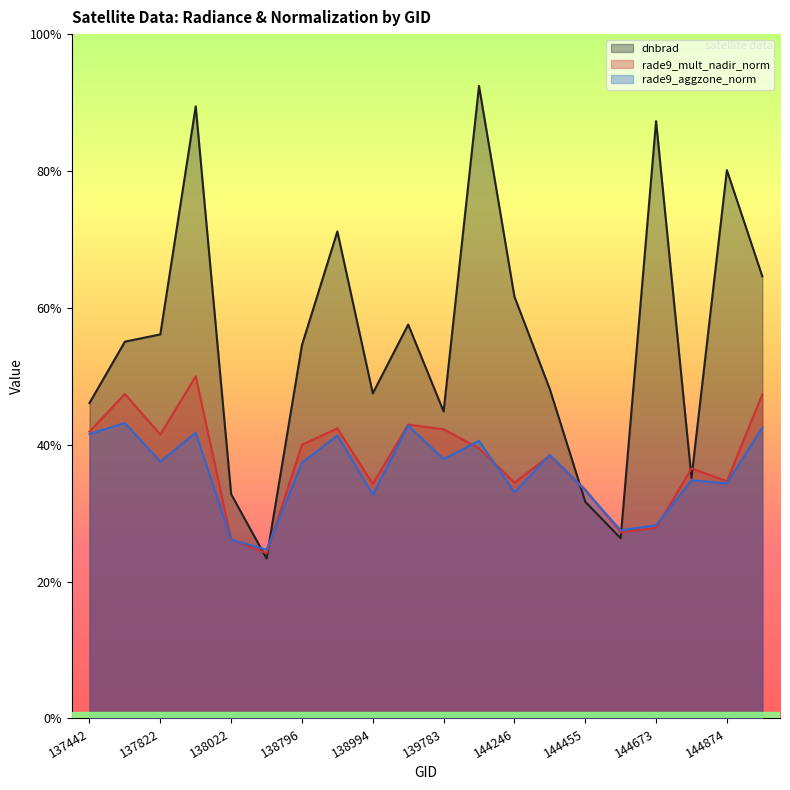

At which label is rade9_aggzone_norm closest to 0?

138408